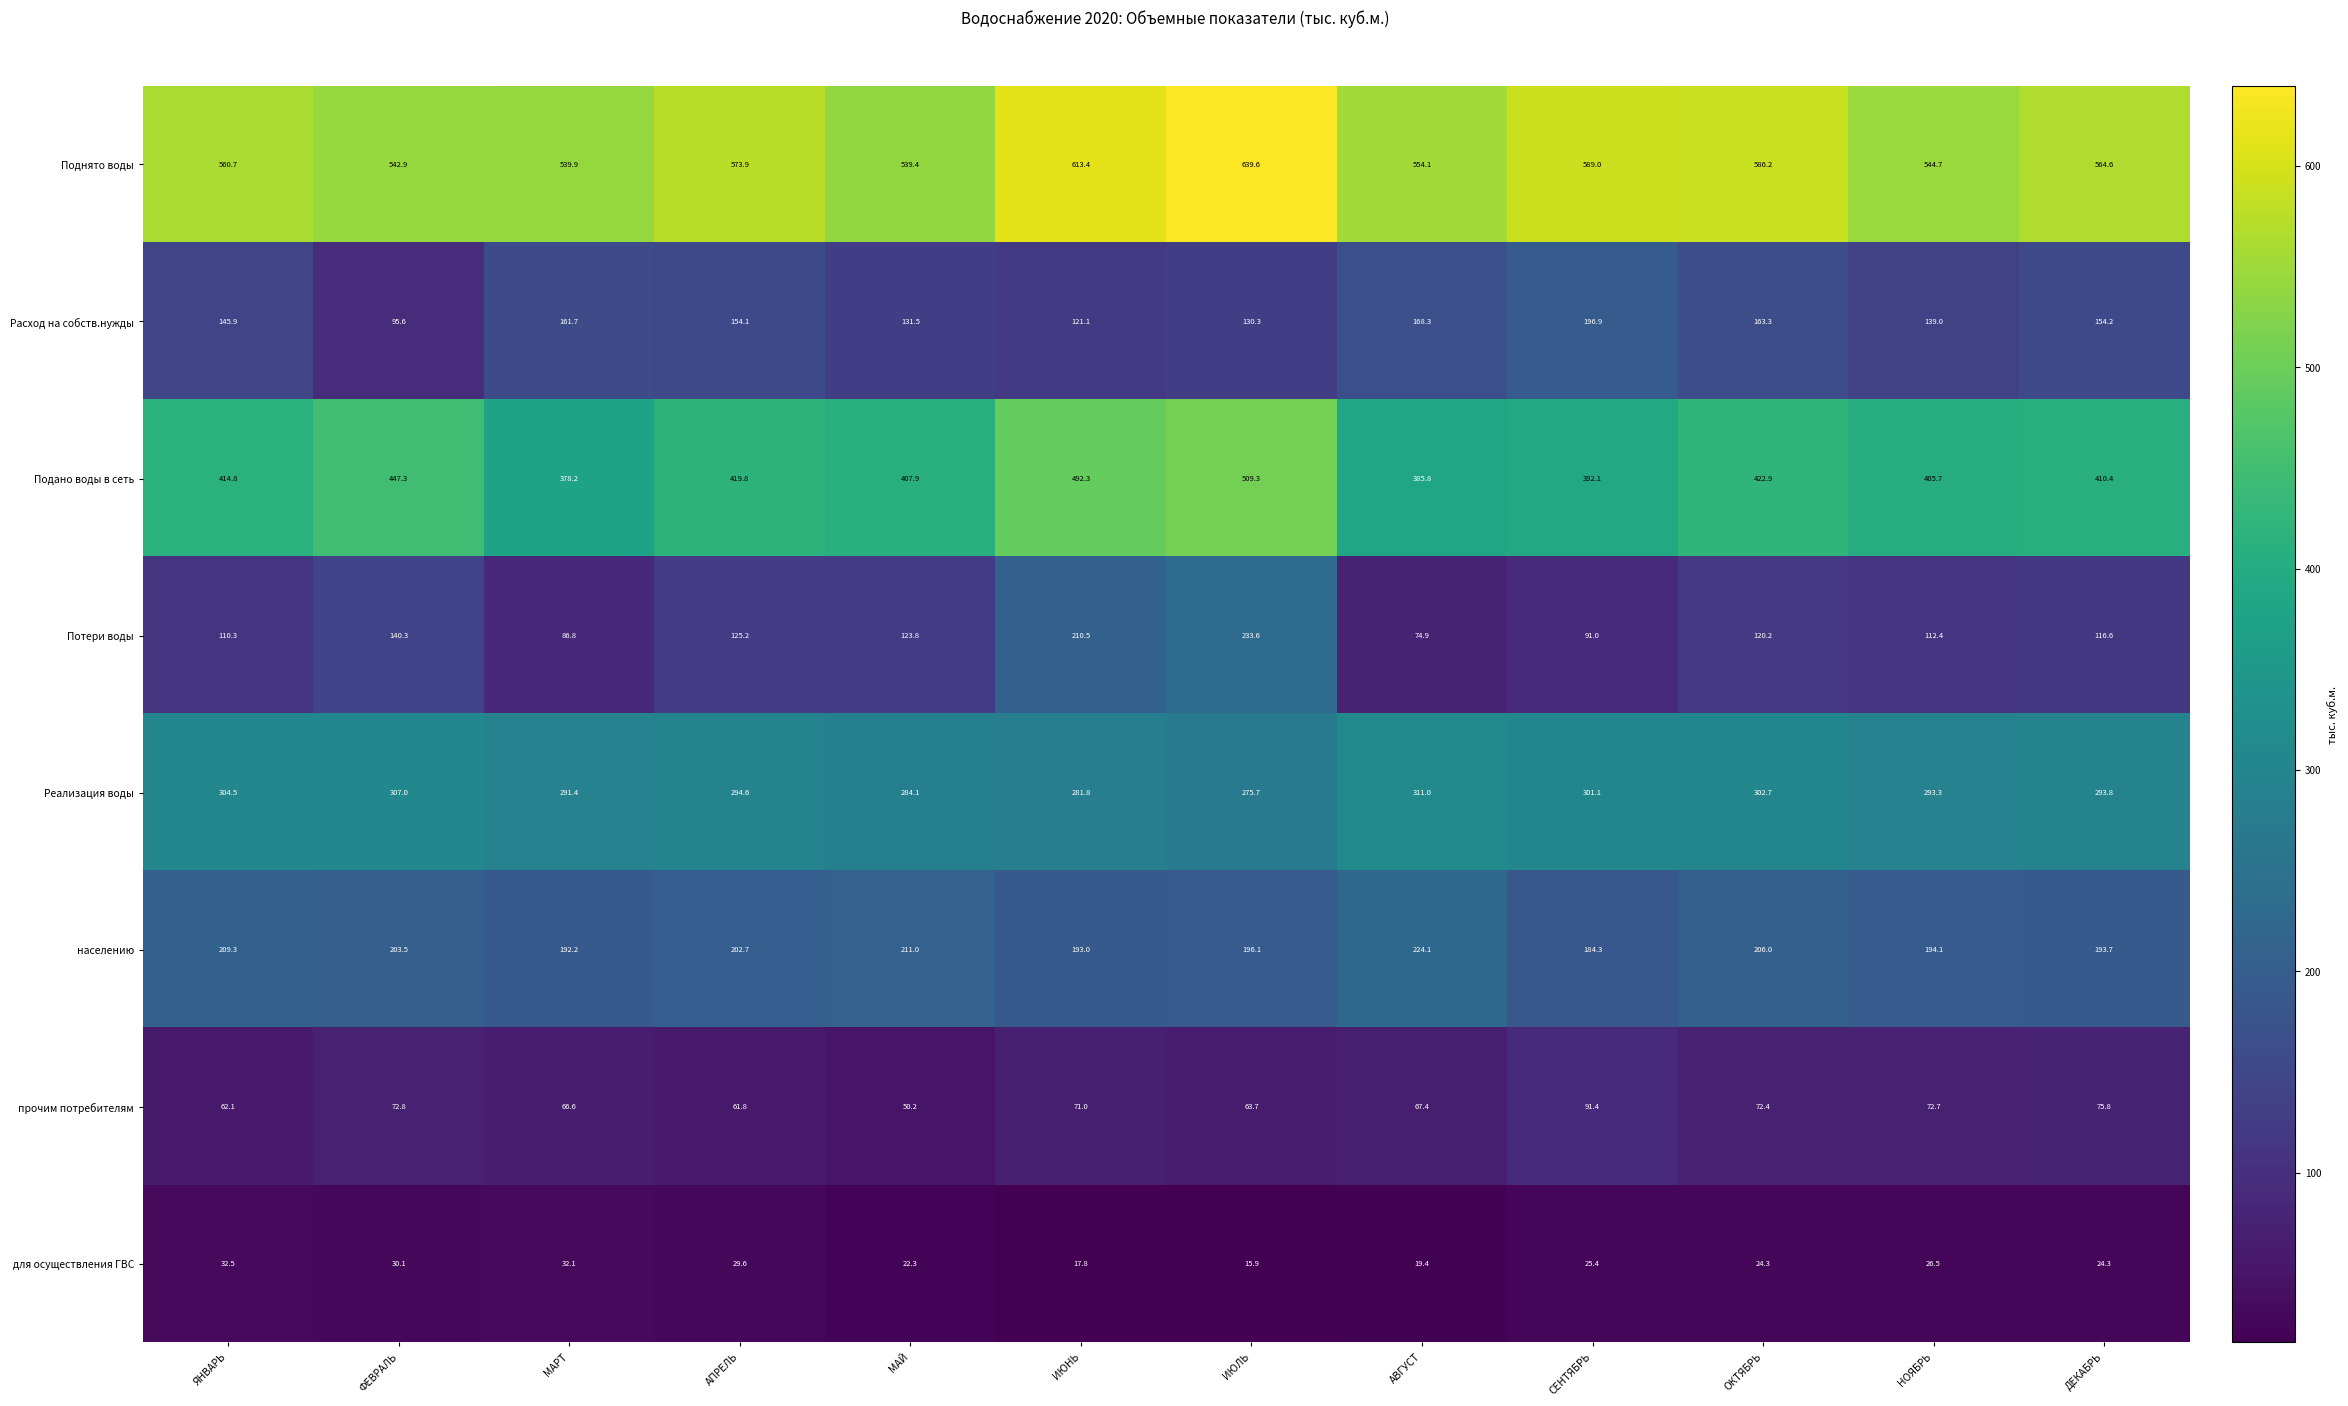

How many series are shown in this chart?

8